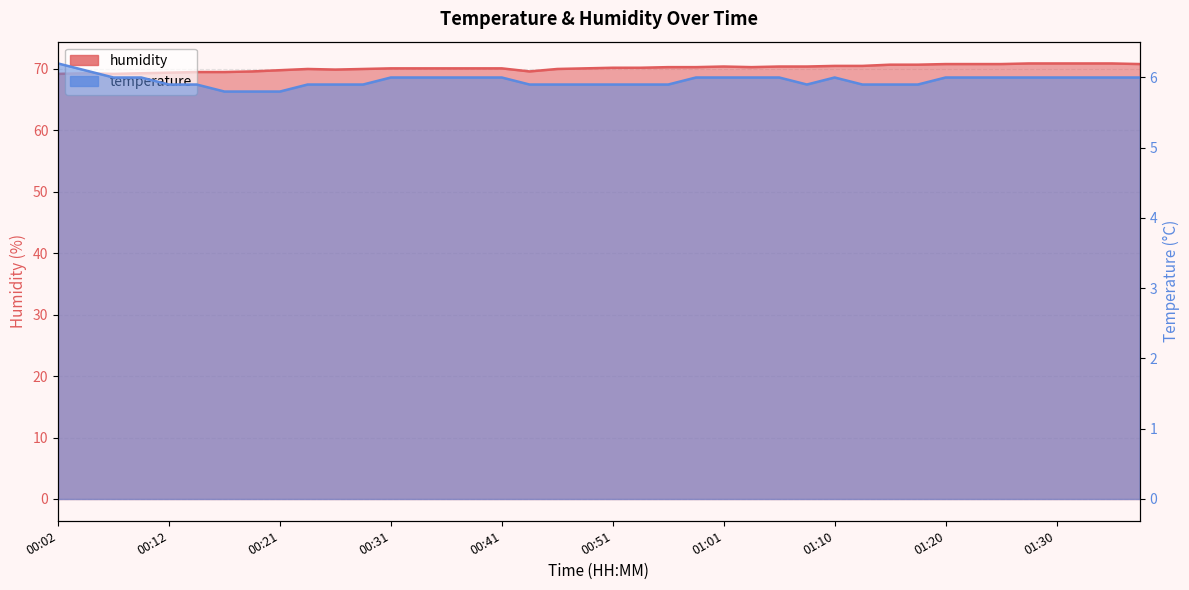

At 00:26, list the series in order from smallest to largest.

temperature, humidity